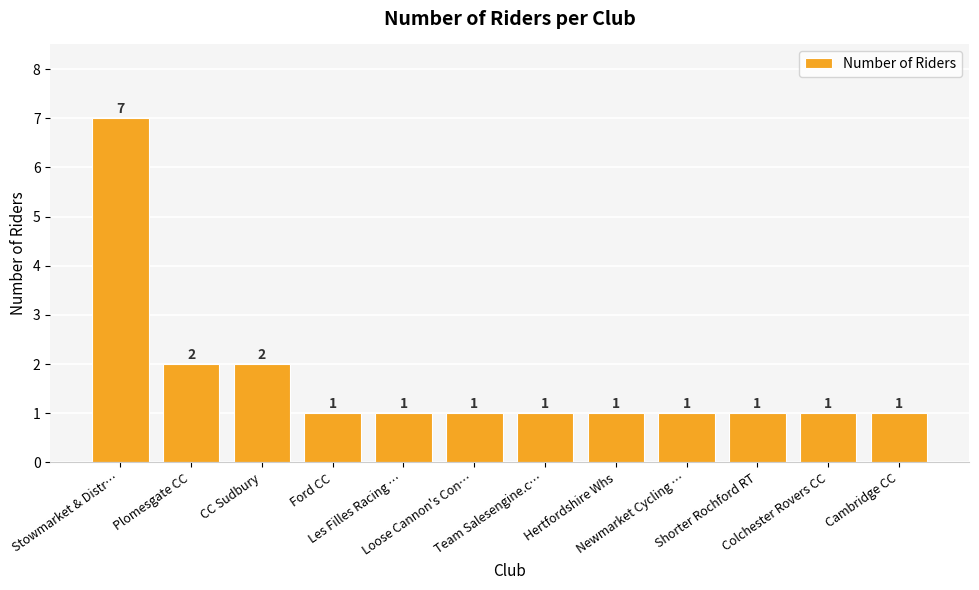

The value at Les Filles Racing … is 0. True or false?

False